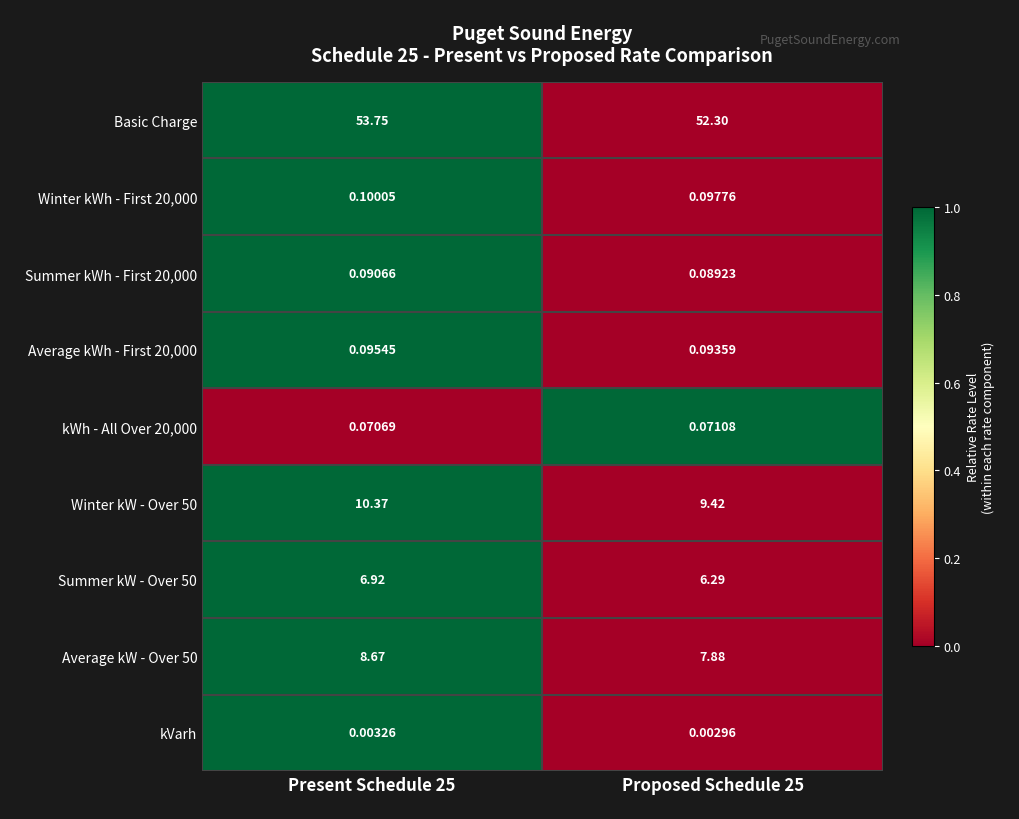

Is the value of Winter kW - Over 50 at Proposed Schedule 25 greater than the value of Average kWh - First 20,000 at Present Schedule 25?

Yes